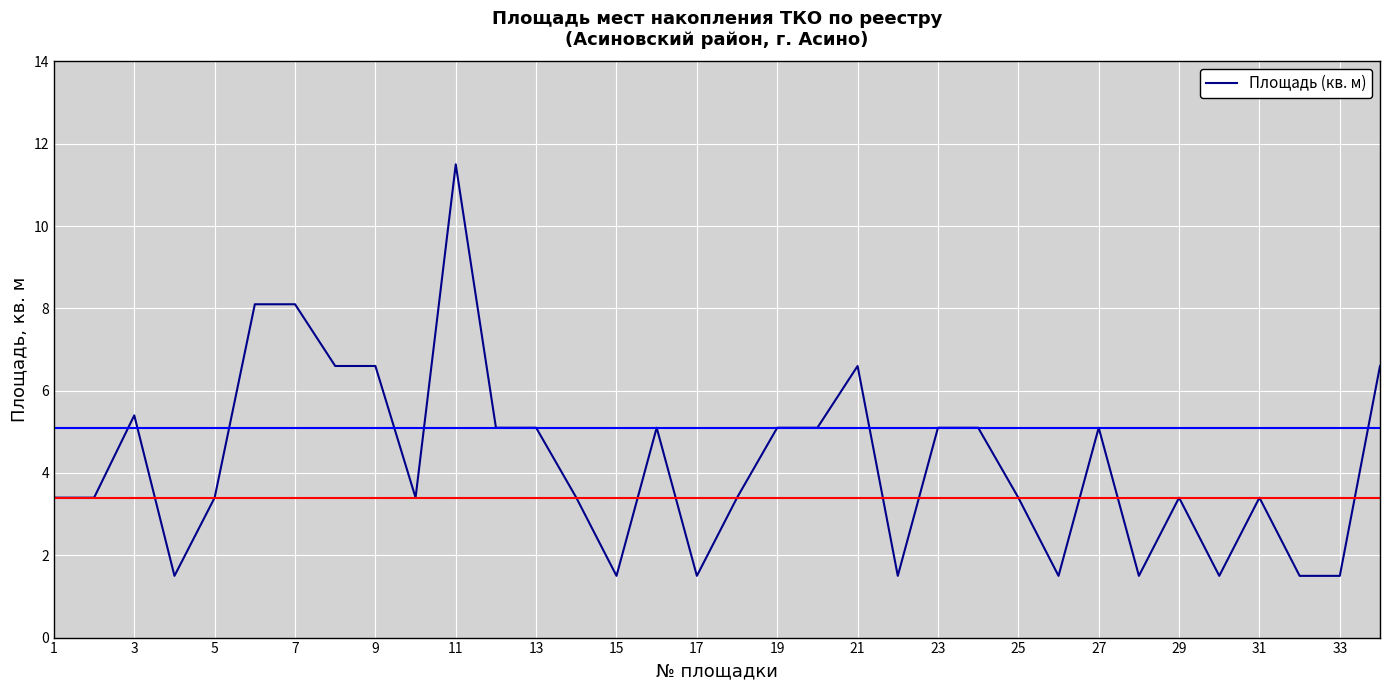

What is the greatest value displayed?

11.5